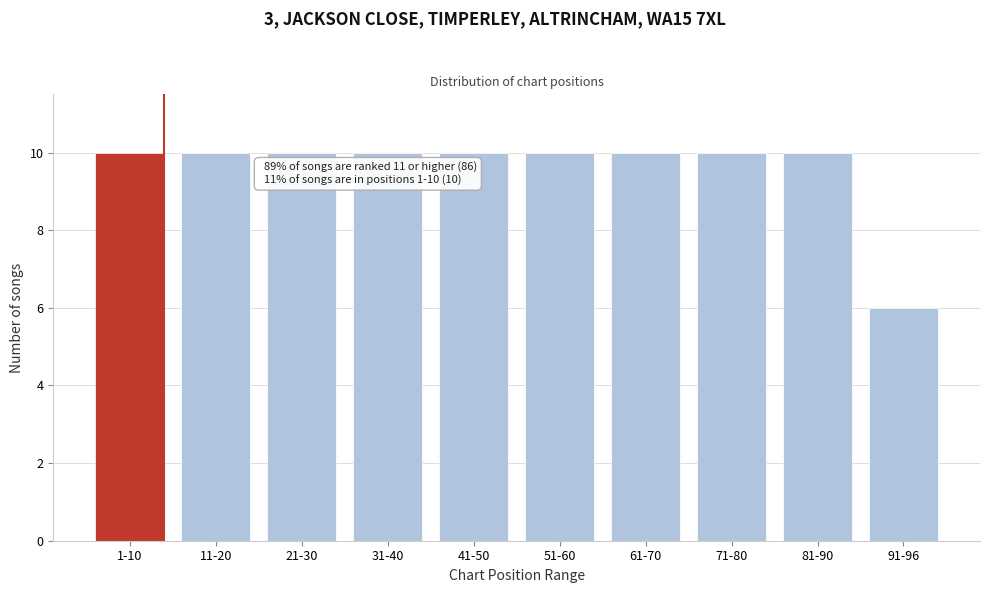

Reading left to right, transcribe all the data shown in this chart.

10	10	10	10	10	10	10	10	10	6